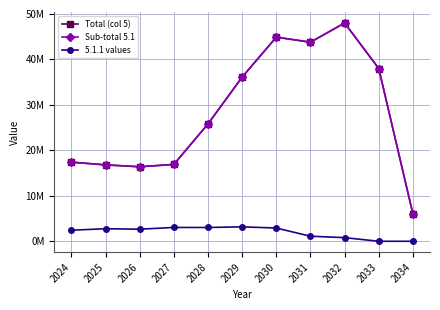

Is this an area chart (filled region under the line)?

No